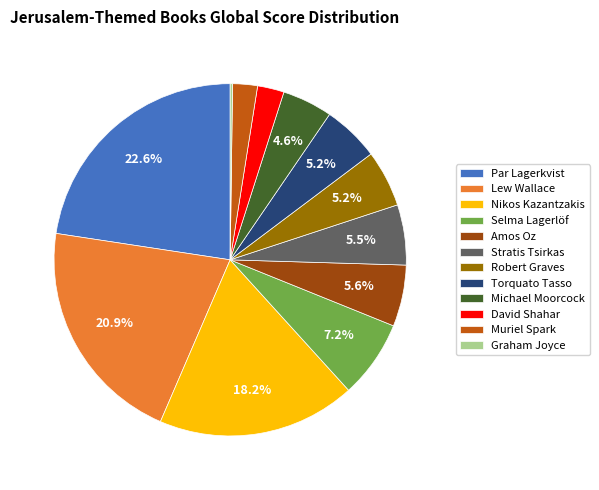

To the nearest percent, what percentage of the pie is David Shahar?

2%